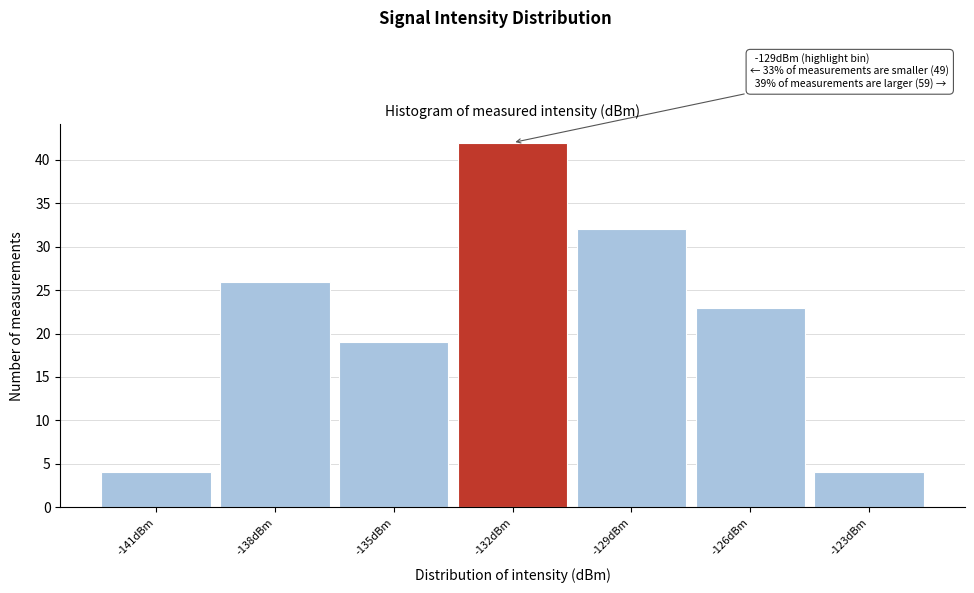

Reading left to right, list all the values displayed in this chart.

-141dBm=4	-138dBm=26	-135dBm=19	-132dBm=42	-129dBm=32	-126dBm=23	-123dBm=4